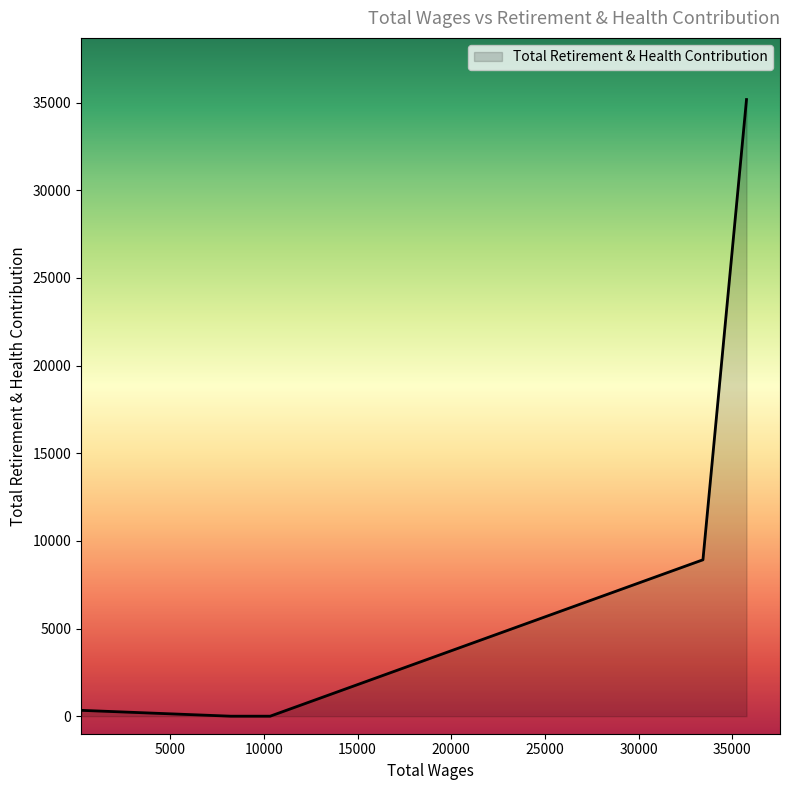

Does the chart display data point markers on the line(s)?

No